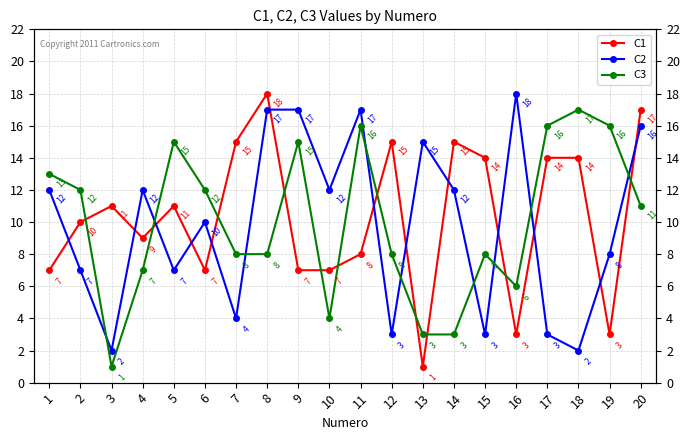

Rank the series by their maximum value, from lowest to highest.

C3, C1, C2